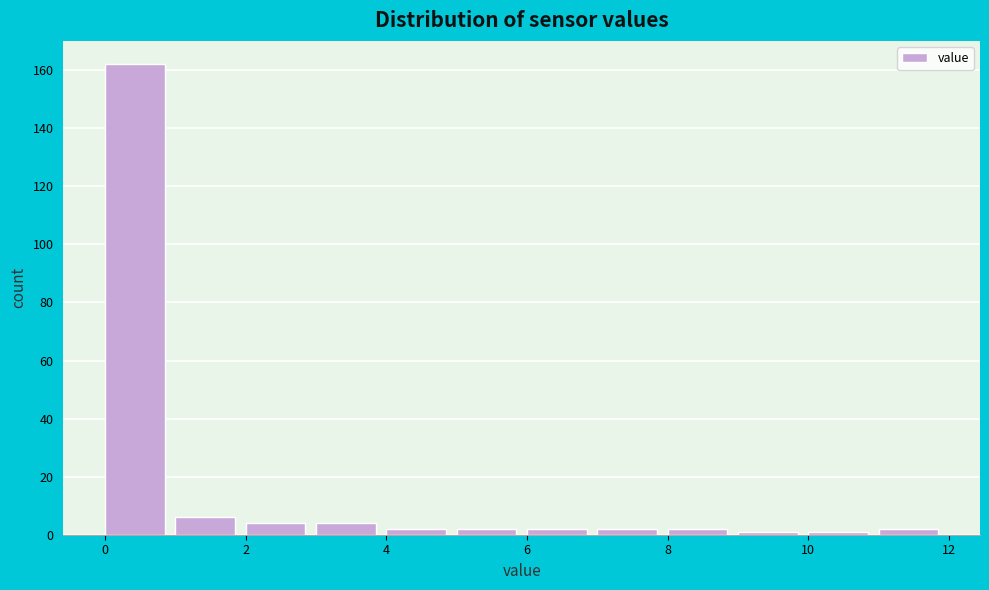

Reading left to right, transcribe this chart: for each bar, give the range it covers on the x-axis and its height. The values are not printed on the chart, so give them approximately, as read against the axis.

0 to 1: 162
1 to 2: 6
2 to 3: 4
3 to 4: 4
4 to 5: 2
5 to 6: 2
6 to 7: 2
7 to 8: 2
8 to 9: 2
9 to 10: under 2
10 to 11: under 2
11 to 12: 2